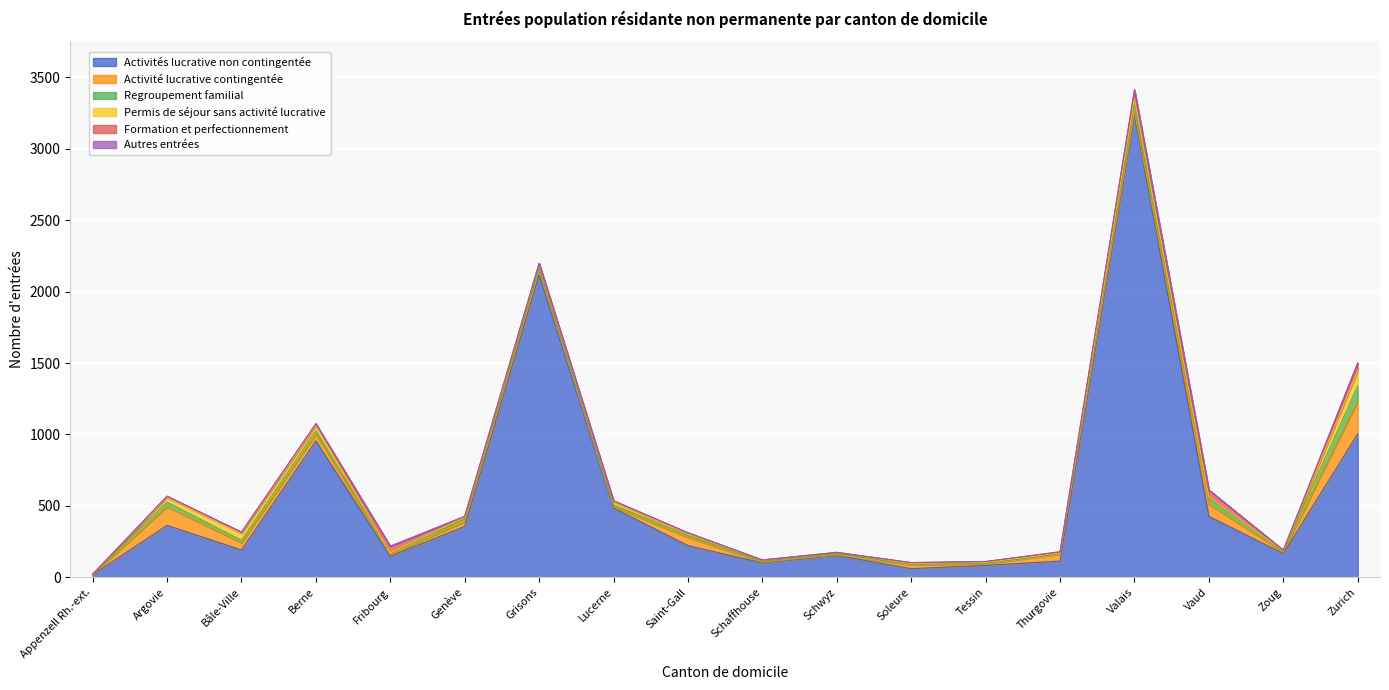

How many values in the Activité lucrative contingentée series are below 33?

9